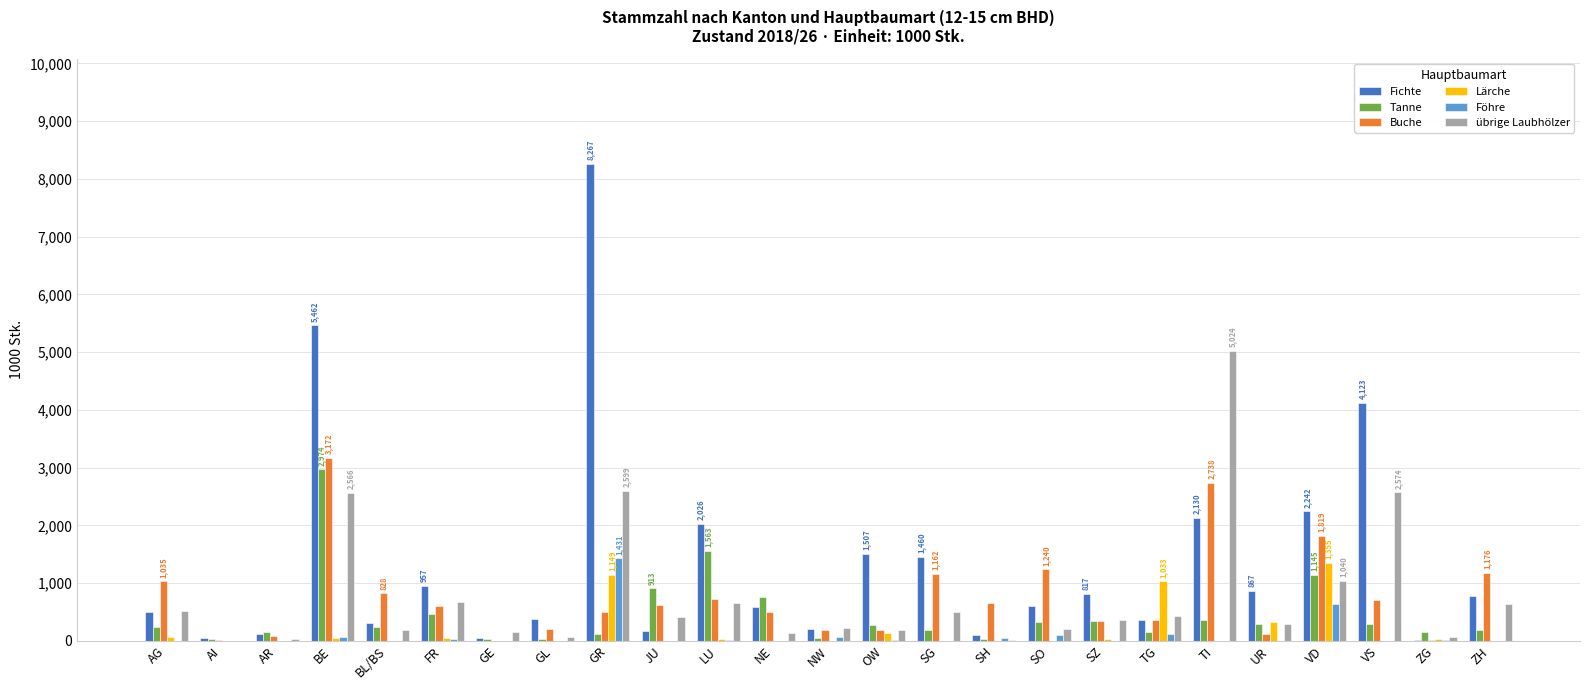

Which series changed the most between AR and SG?

Fichte